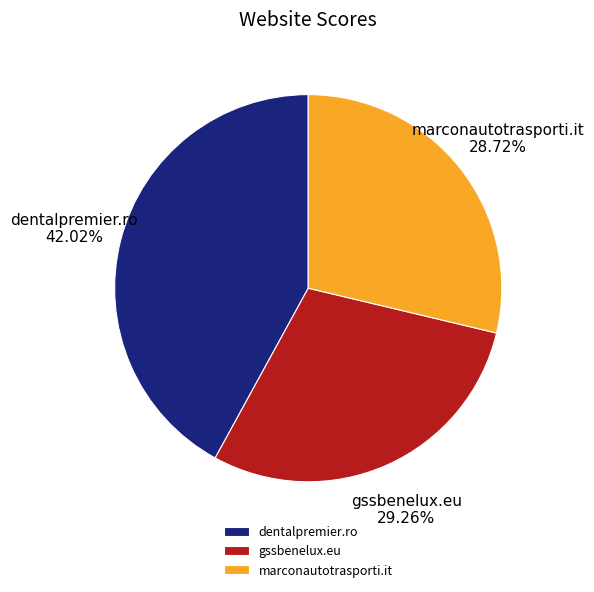

Combined, do gssbenelux.eu and dentalpremier.ro account for over 50%?

Yes